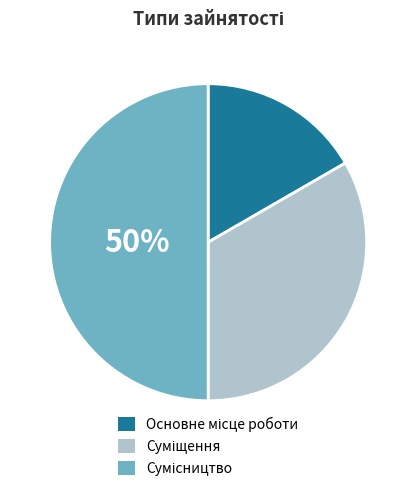

To the nearest percent, what is the average slice percentage?

33%